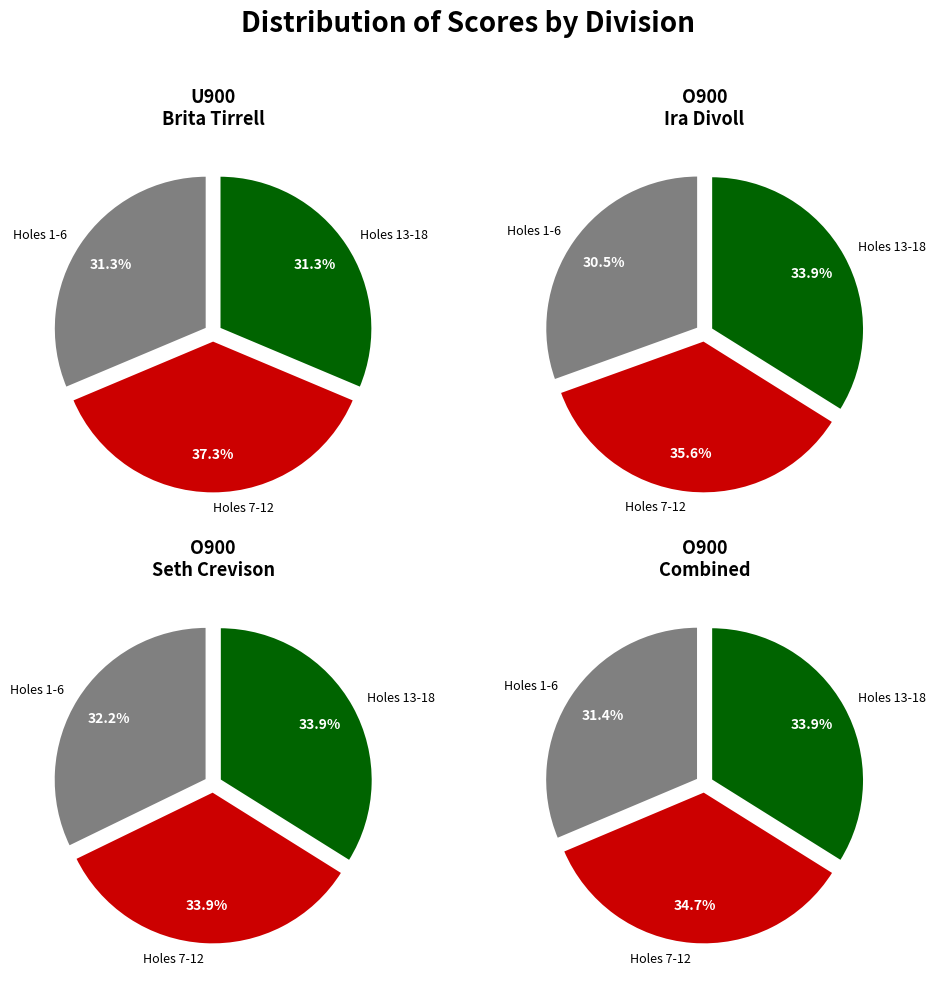

How many slices are in this pie chart?

3